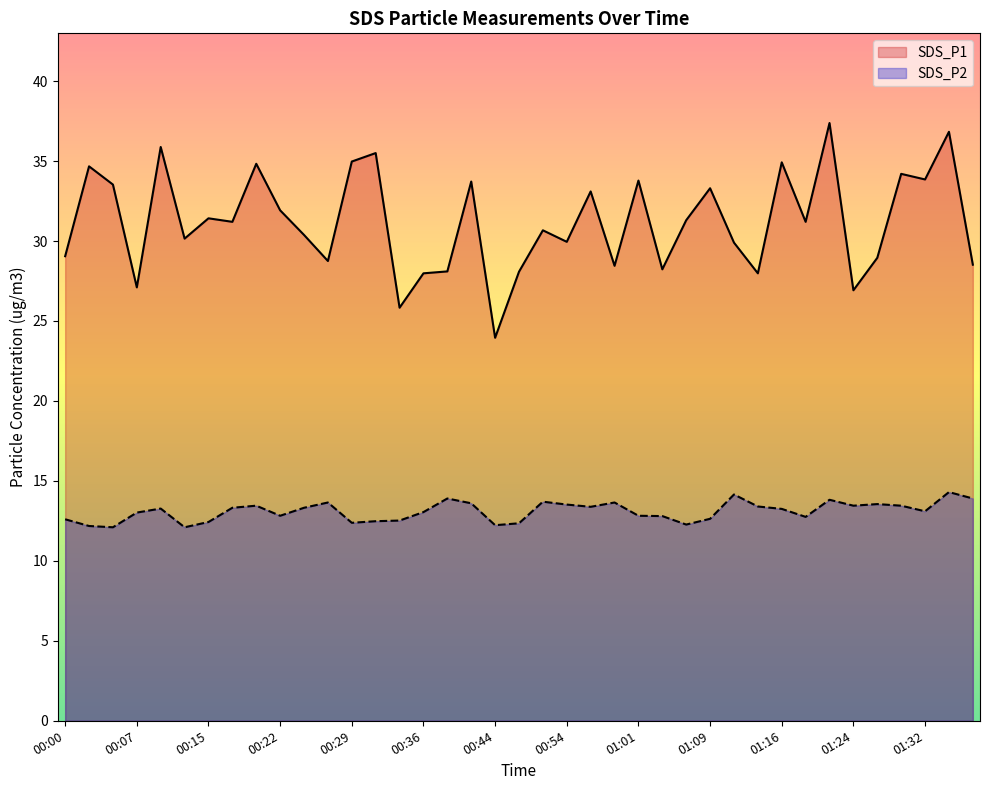

True or false: SDS_P1 and SDS_P2 cross at least once.

False